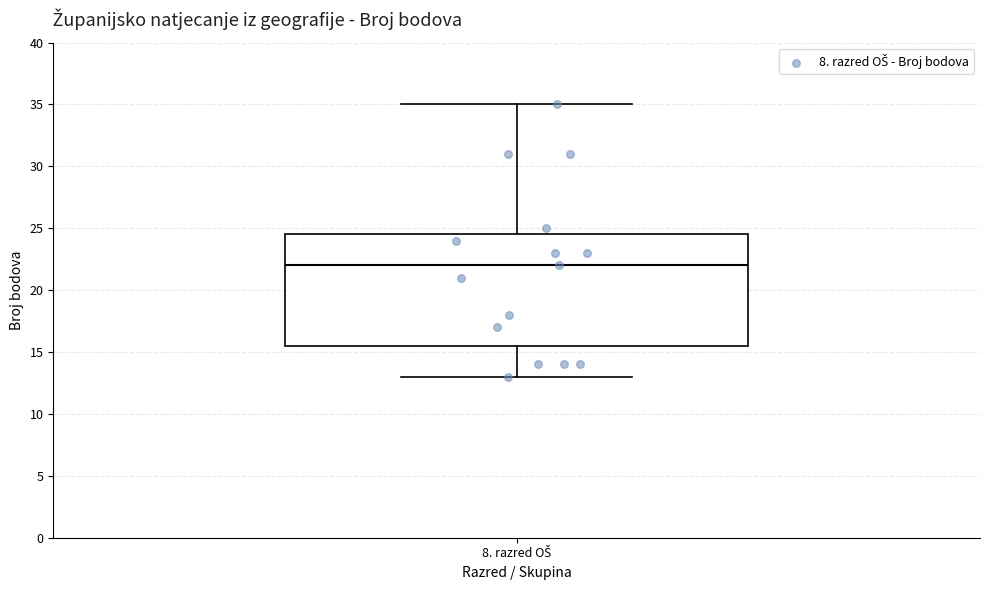

Where does the lower whisker of the box for 8. razred OŠ end on the y-axis? The values are not printed on the chart, so give them approximately, as read against the axis.

13.0